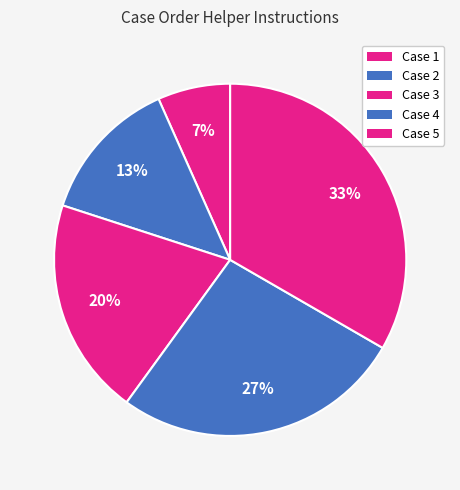

To the nearest percent, what is the difference between the Case 3 and Case 5 slice percentages?

13%